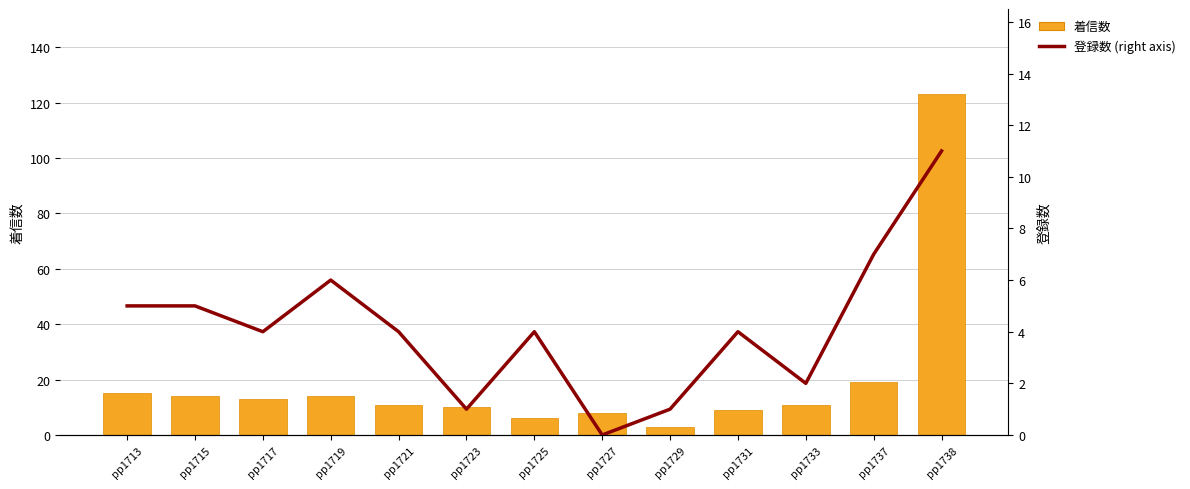

Reading left to right, transcribe all the data shown in this chart.

着信数: pp1713=15	pp1715=14	pp1717=13	pp1719=14	pp1721=11	pp1723=10	pp1725=6	pp1727=8	pp1729=3	pp1731=9	pp1733=11	pp1737=19	pp1738=123
登録数 (right axis): pp1713=5	pp1715=5	pp1717=4	pp1719=6	pp1721=4	pp1723=1	pp1725=4	pp1727=0	pp1729=1	pp1731=4	pp1733=2	pp1737=7	pp1738=11